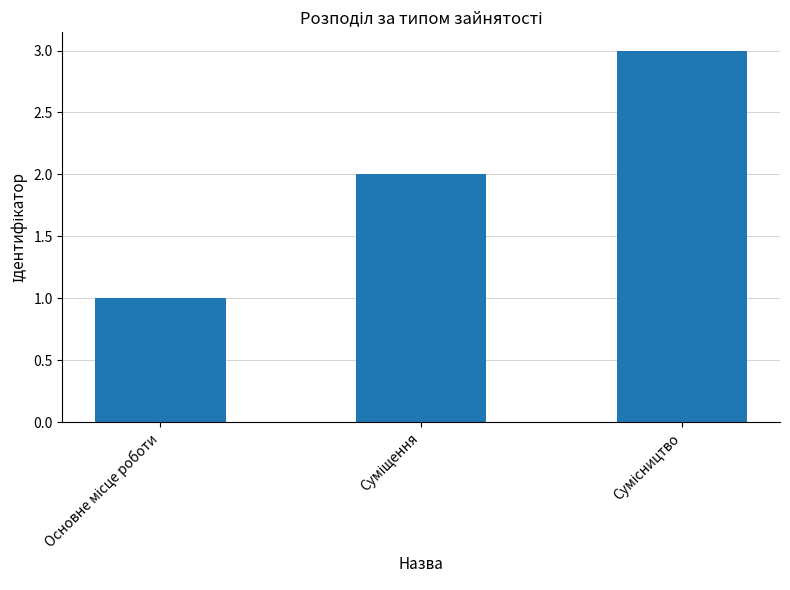

What is the maximum value shown in the chart?

3